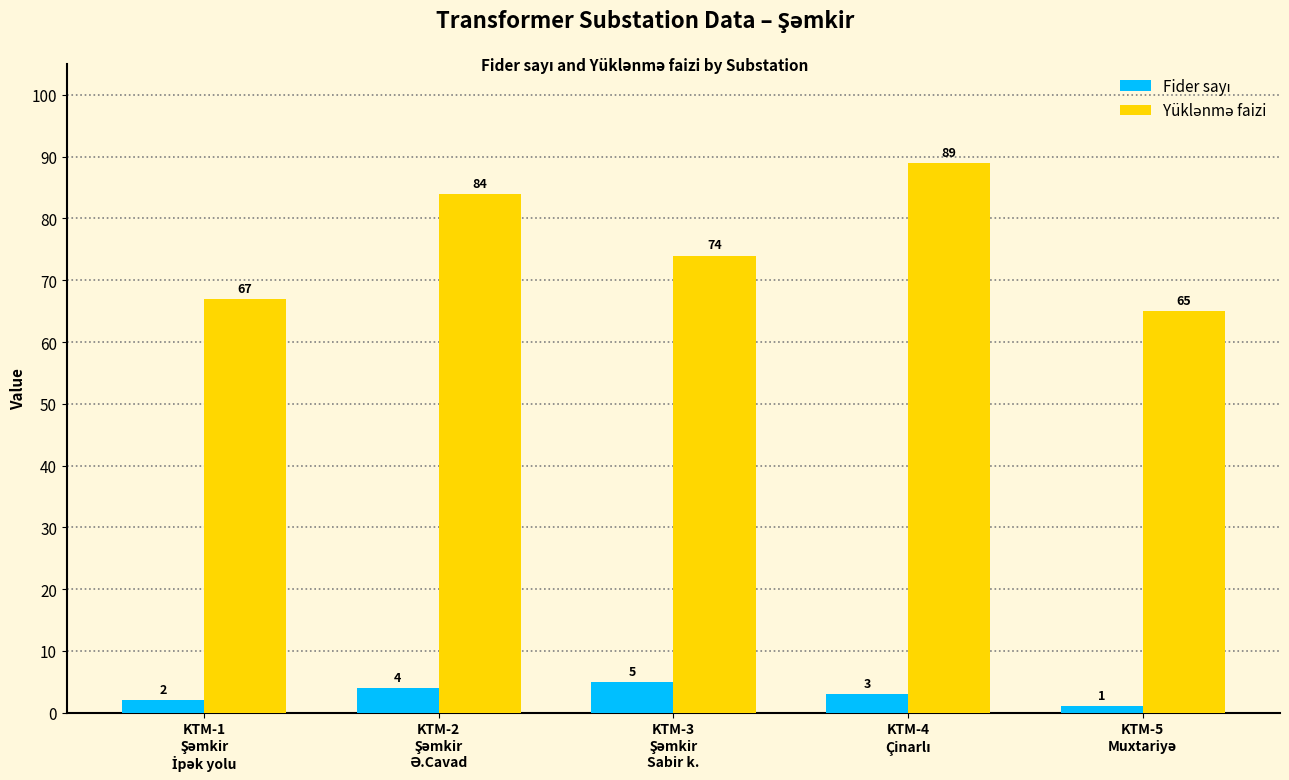

At how many categories does at least one series exceed 10?

5